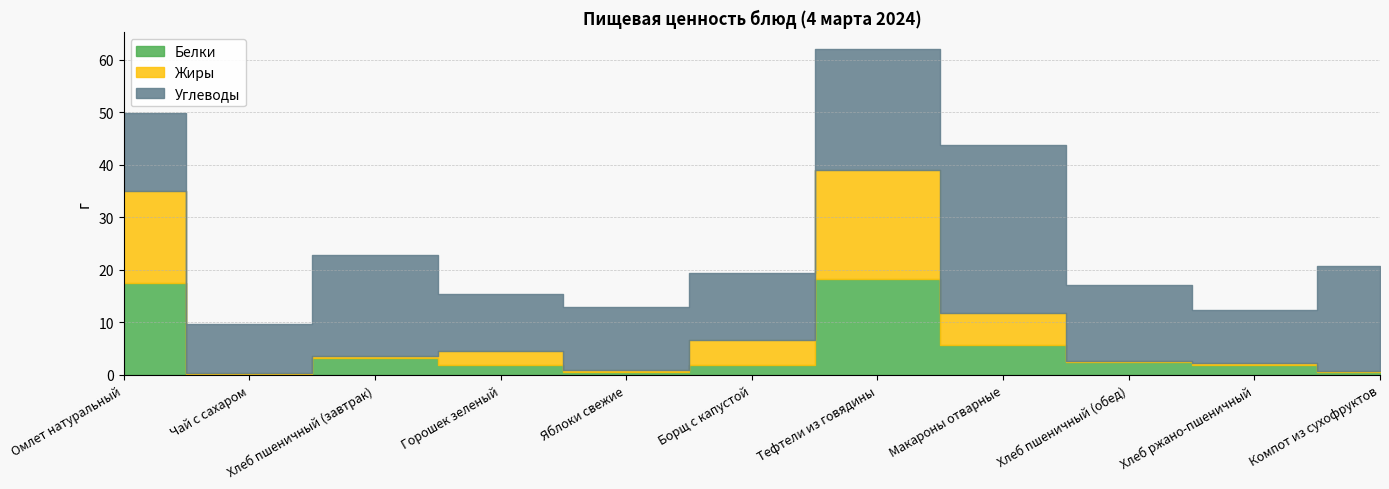

Count the number of categories in the chart.

11